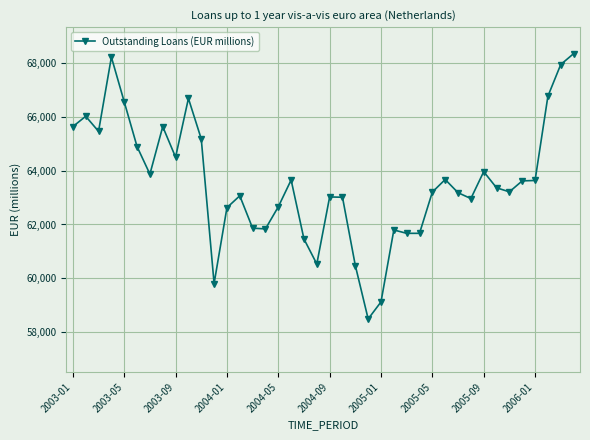

What is the difference between the maximum and minimum values?

9833